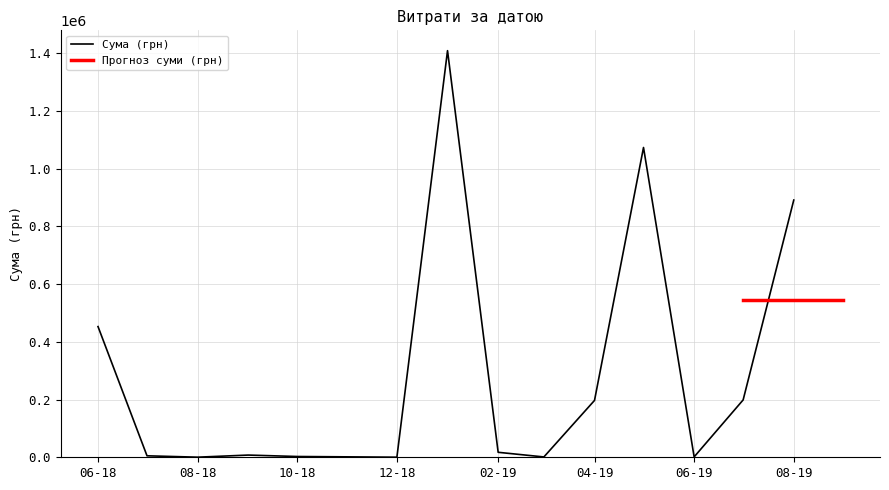

At which label is Сума (грн) closest to 704572?

08-19